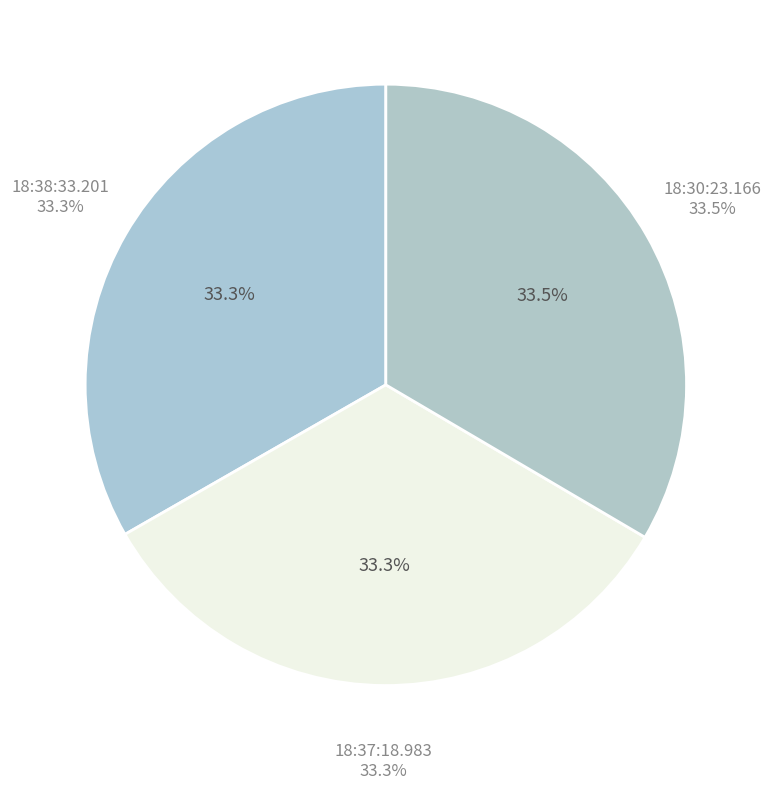

Does any single category account for the majority?

No